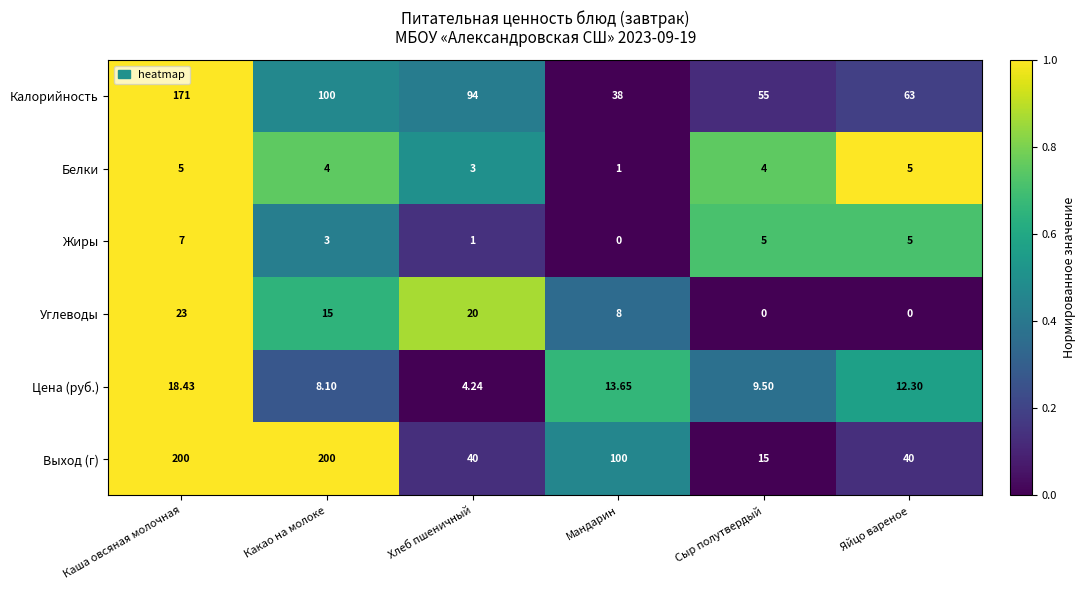

What is the spread (max minus min) of values at Яйцо вареное?

63.0